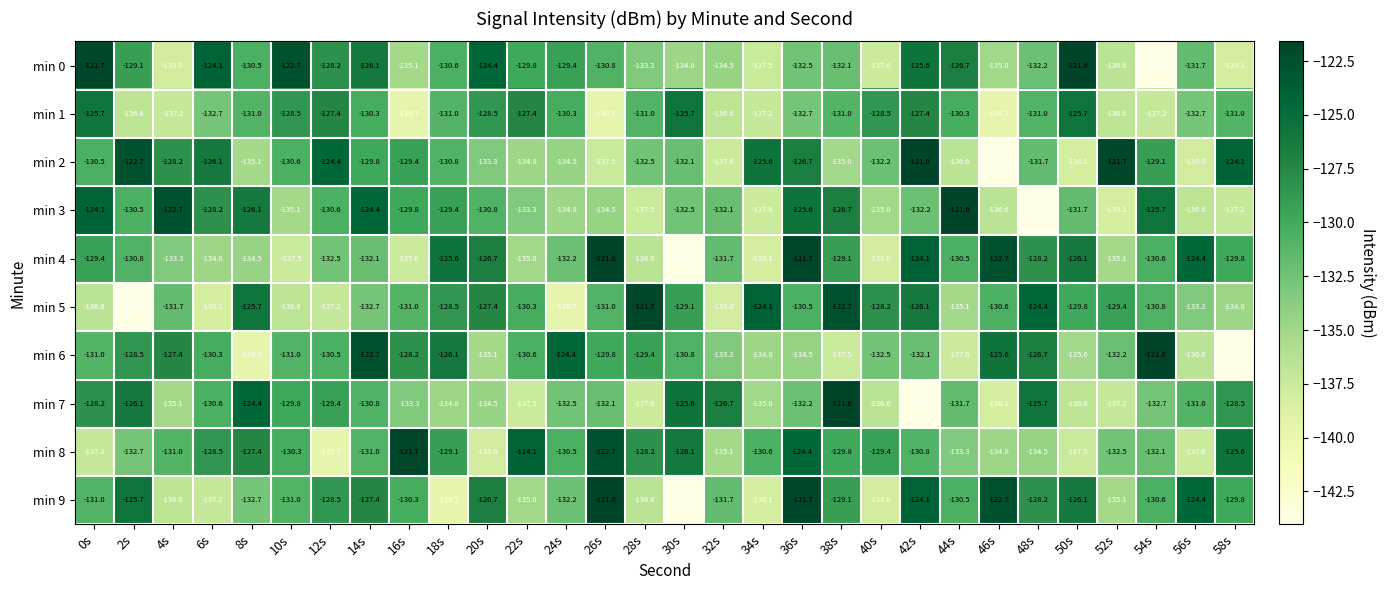

At which label does min 2 reach its minimum?

46s